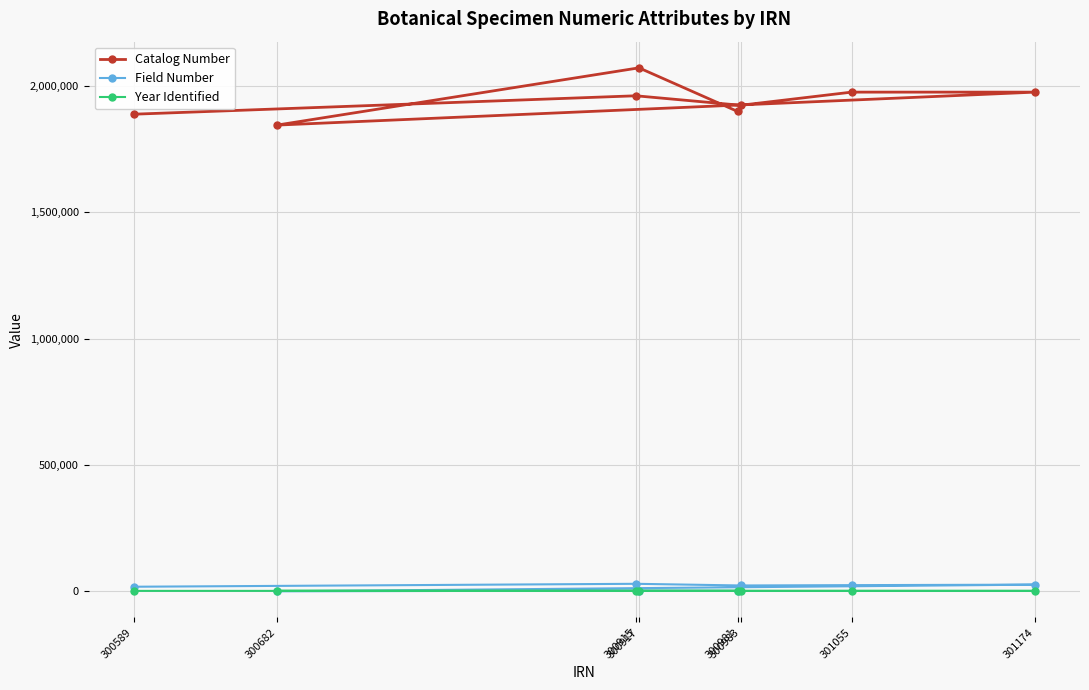

How many interior local peaks does the Catalog Number series have?

3